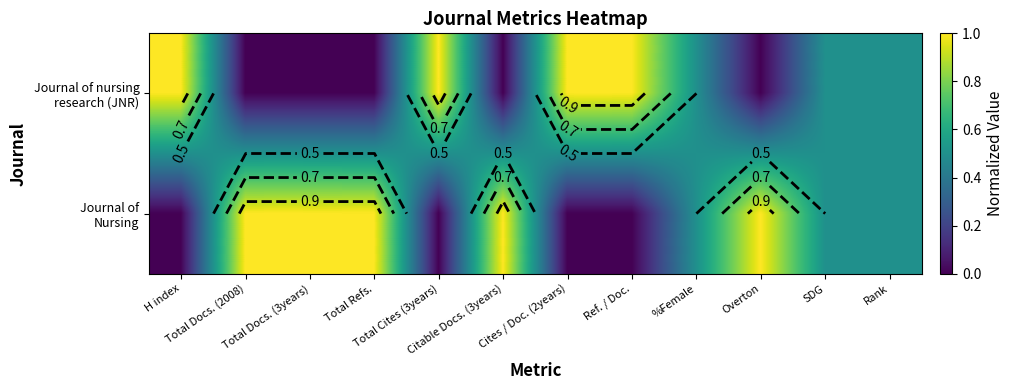

How many distinct data groups are displayed?

2